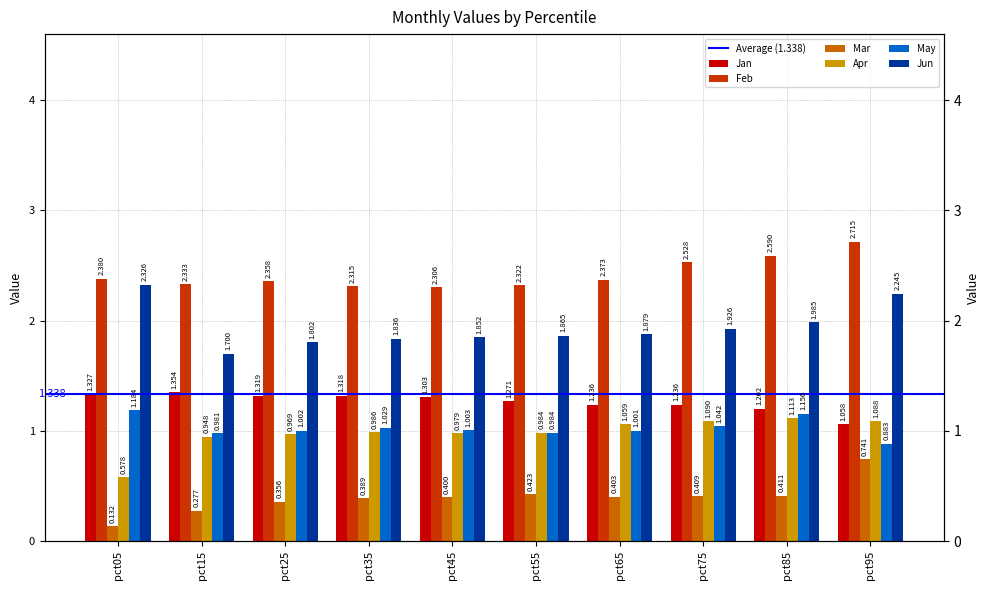

Where is Feb nearest to the value 2?

pct45